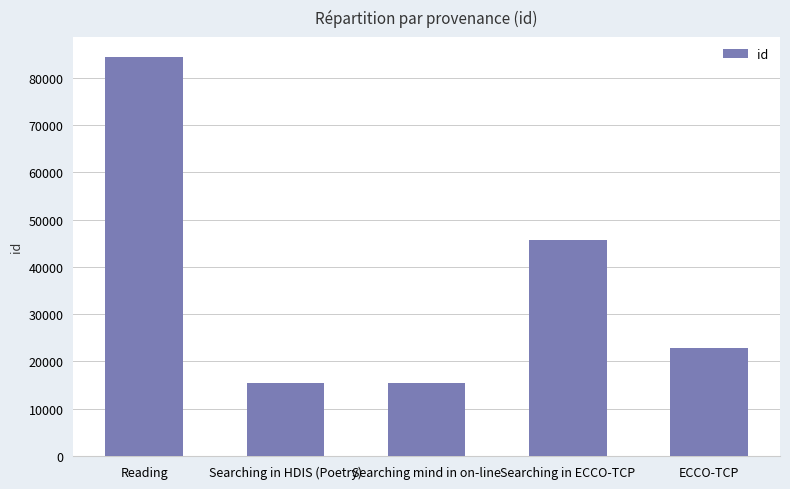

Which has a higher value, Reading or Searching mind in on-line?

Reading